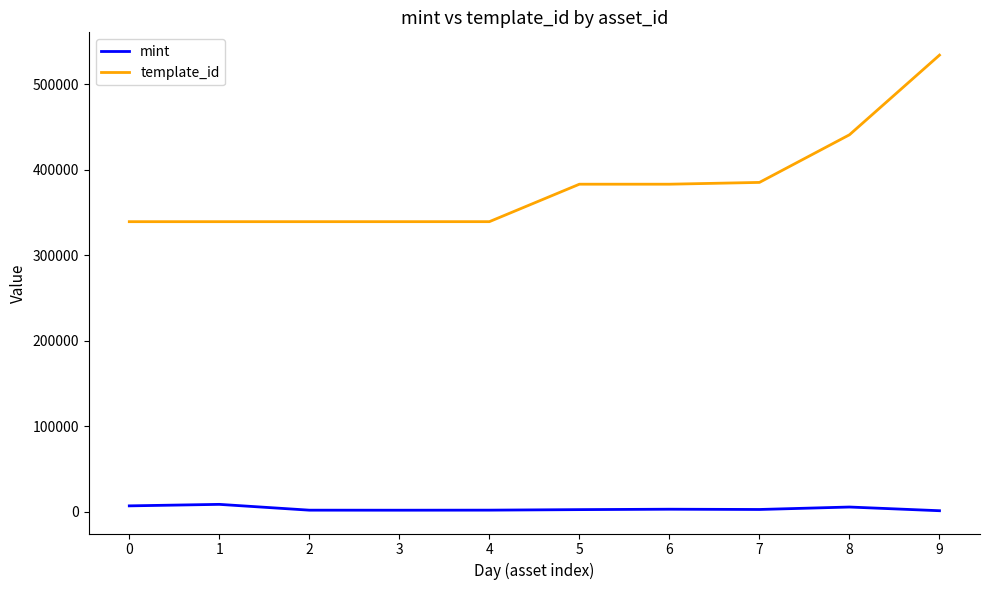

At 1, list the series in order from largest to smallest.

template_id, mint